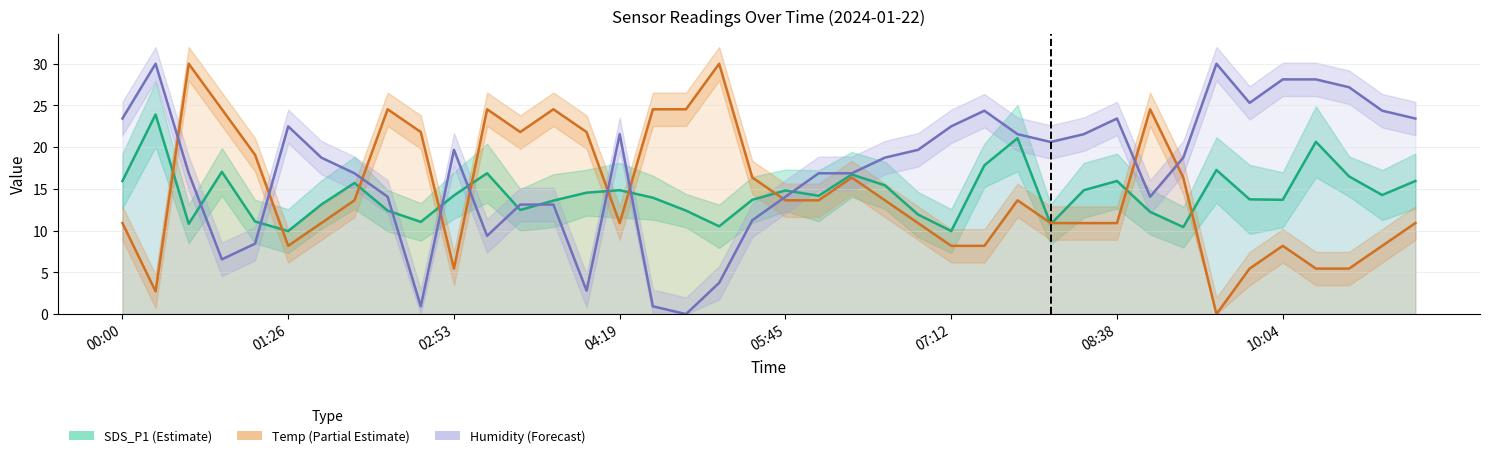

Between 33 and 39, which is larger?

33